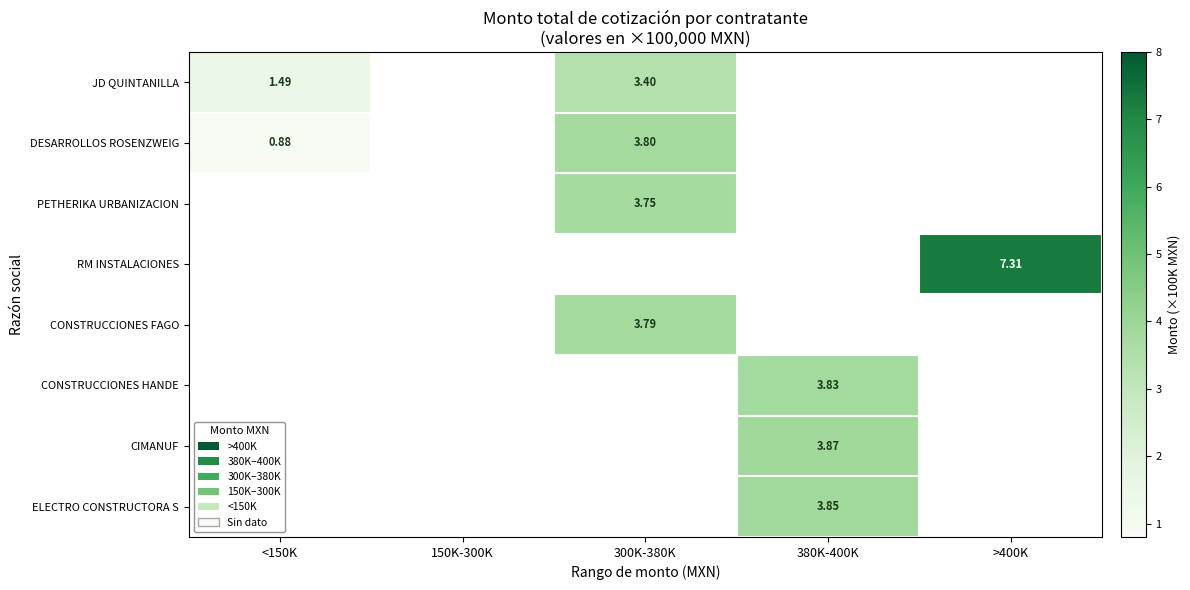

Which series has the largest range (max minus min)?

DESARROLLOS ROSENZWEIG